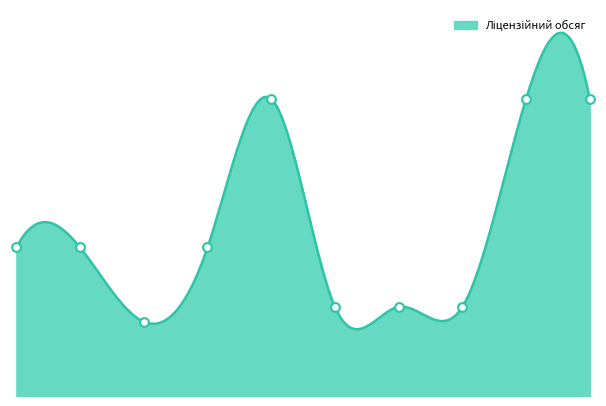

Between 8340 Моторист (машиніст) and 8340 Боцман, which is larger?

8340 Моторист (машиніст)